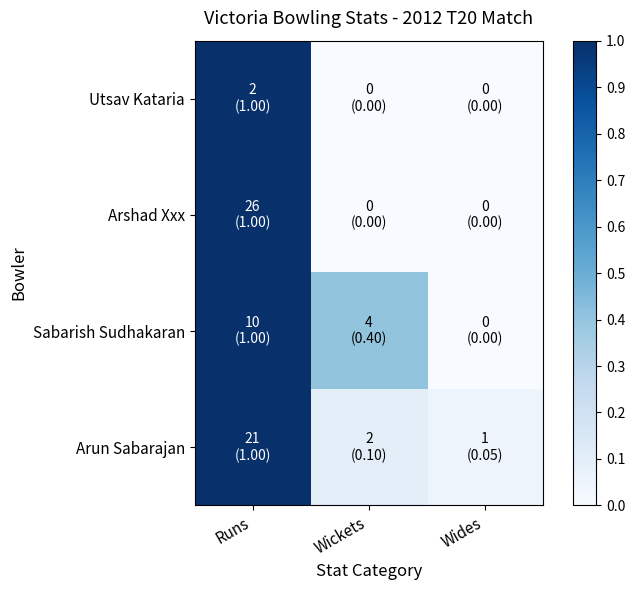

Count the number of categories in the chart.

3